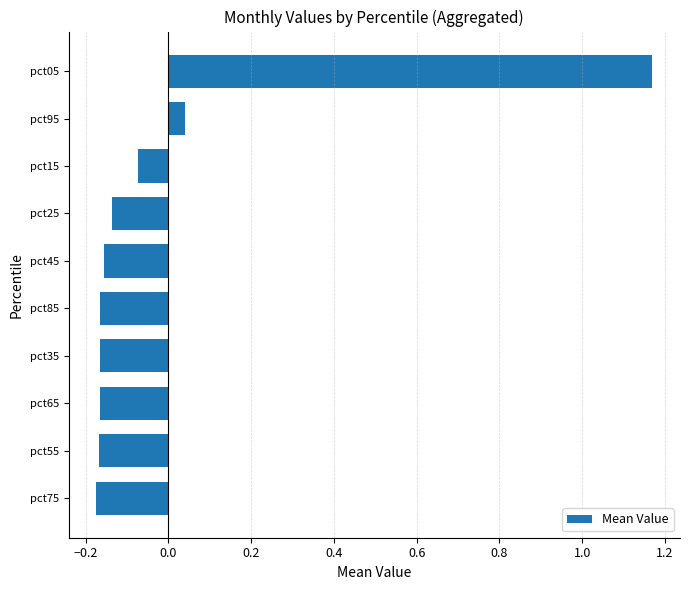

Are the bars grouped side by side (vs. stacked)?

No